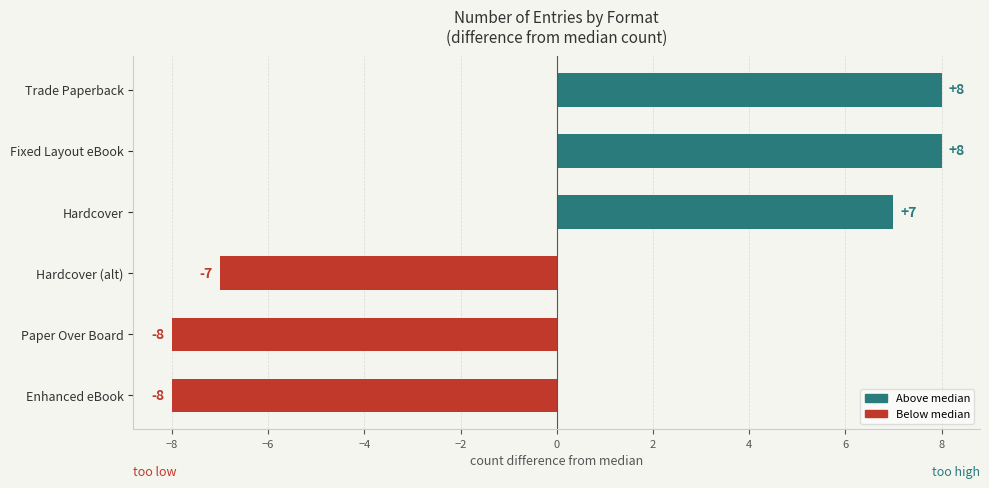

How many distinct data groups are displayed?

1